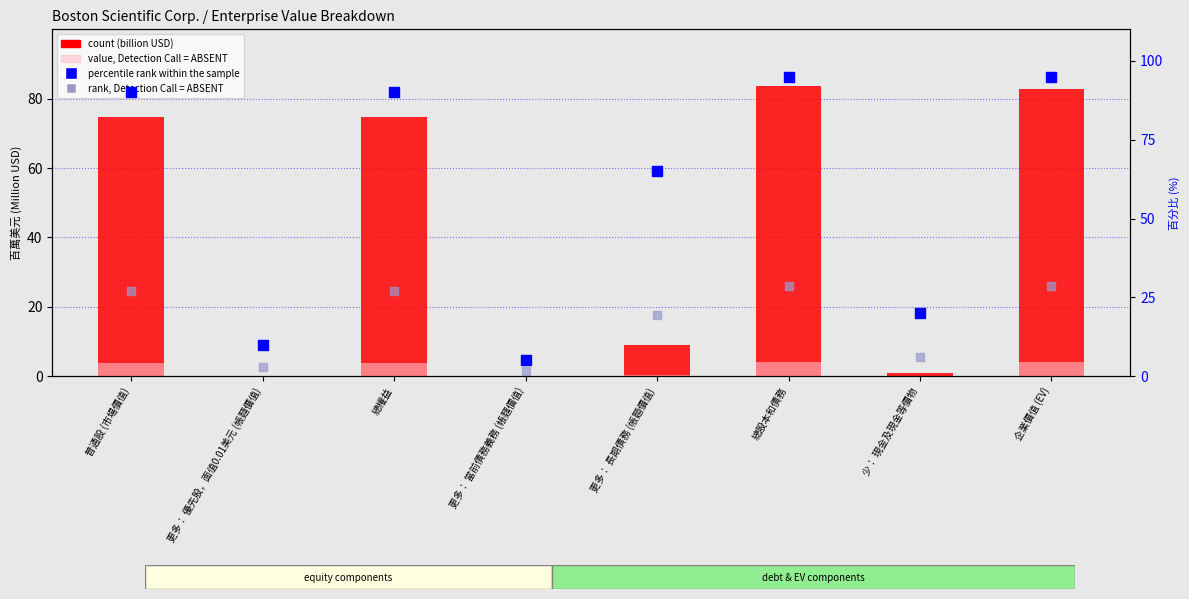

Which series contains the lowest Y value?

count (billion USD)